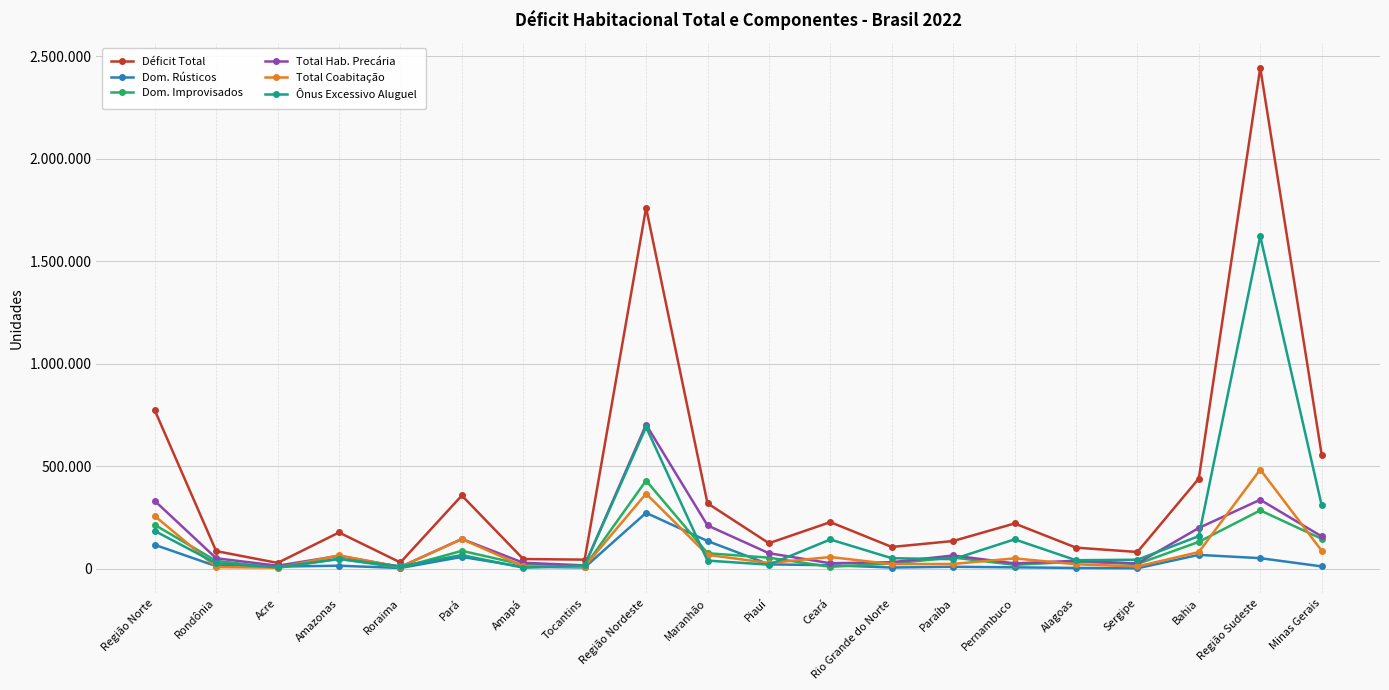

Reading right to left, what are all the values shown in this chart?

Déficit Total: 556681	2443642	440355	82034	103291	221115	135605	106582	227693	124814	319543	1761032	44730	47664	357625	30943	177239	28717	86410	773329
Dom. Rústicos: 11784	51918	67967	2652	4258	7157	9911	6275	17452	21740	135566	272979	6706	9474	58074	3958	15104	10792	12885	116993
Dom. Improvisados: 146303	284993	131334	23636	34990	19389	55027	25894	9683	54356	75968	430277	10143	19996	87636	5385	48151	4367	38591	214269
Total Hab. Precária: 158087	336911	199301	26288	39248	26546	64938	32169	27135	76096	211534	703256	16849	29470	145710	9343	63255	15159	51476	331262
Total Coabitação: 88564	484332	81604	11446	22099	50935	23733	22704	57512	28380	68040	366454	11187	12949	144887	8947	65641	5728	8063	257402
Ônus Excessivo Aluguel: 310030	1622398	159450	44299	41944	143634	46933	51709	143046	20338	39969	691322	16694	5246	67027	12653	48343	7831	26871	184665